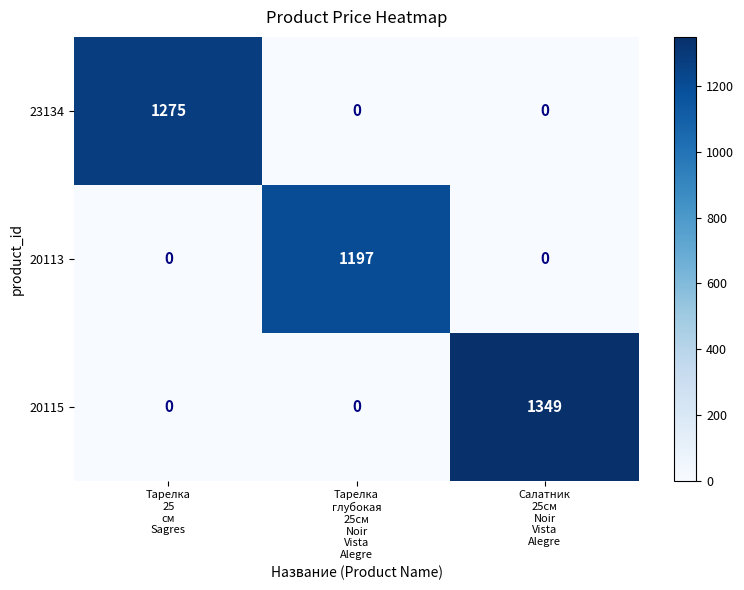

How many categories are shown in the chart?

3